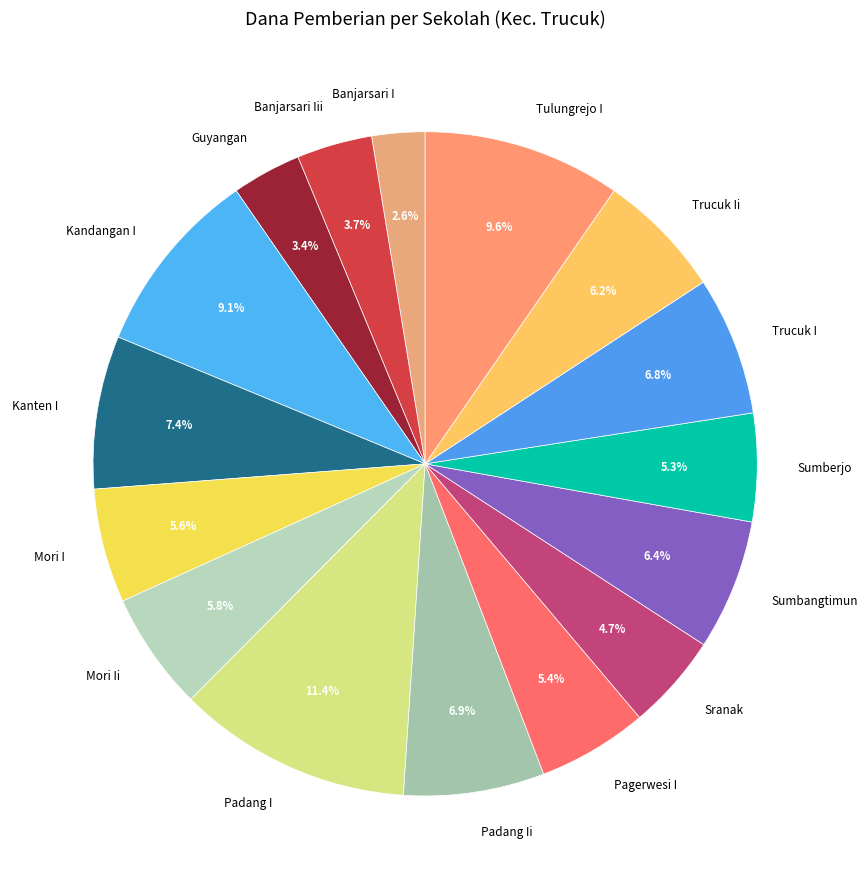

How much of the chart is everything except Sumberjo?

94.7%